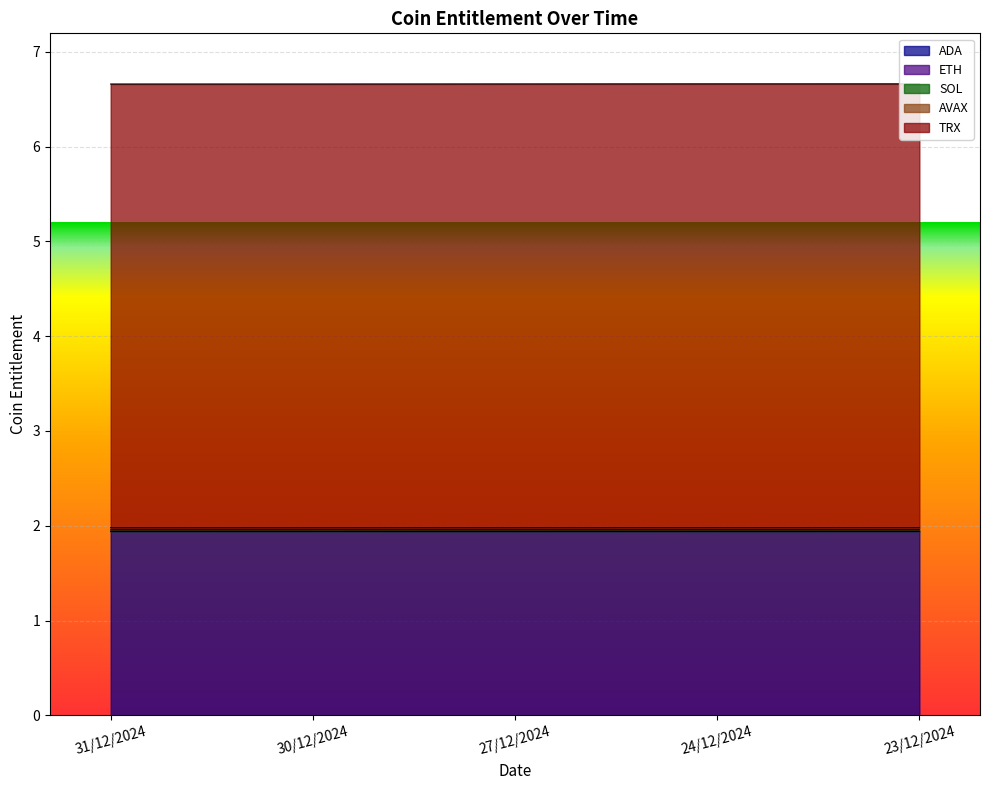

What are all the series names shown in the legend?

ADA, ETH, SOL, AVAX, TRX